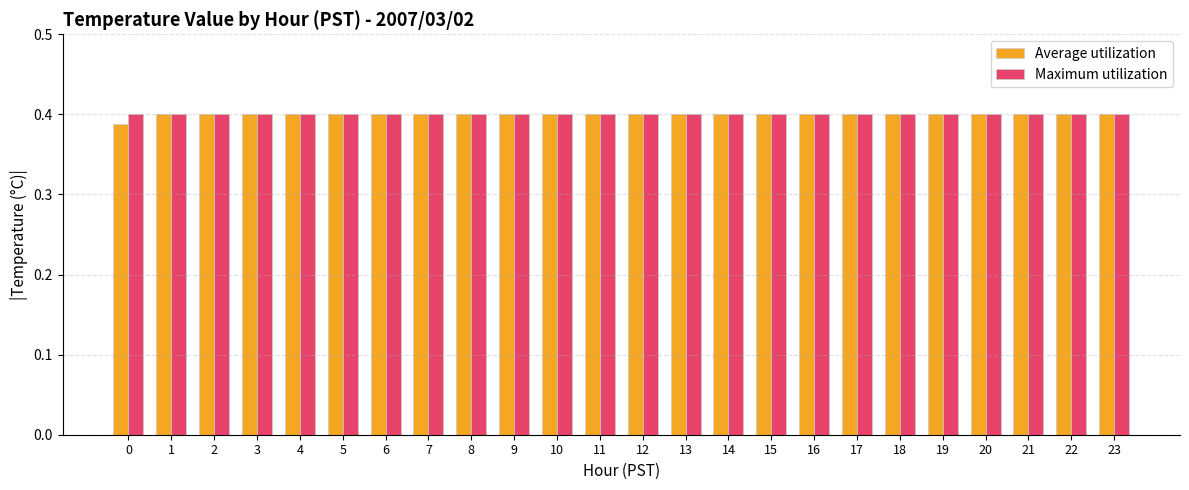

What is the total value across all series at 3?

0.8